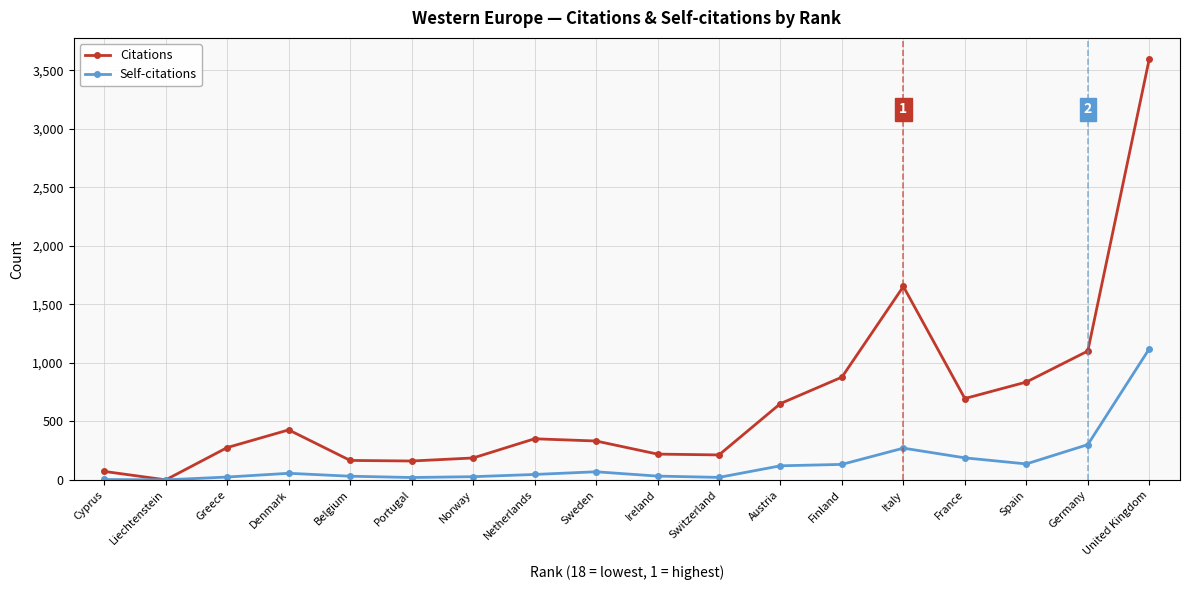

Reading left to right, list all the values displayed in this chart.

Citations: Cyprus=72	Liechtenstein=0	Greece=276	Denmark=427	Belgium=166	Portugal=161	Norway=187	Netherlands=351	Sweden=332	Ireland=220	Switzerland=213	Austria=652	Finland=878	Italy=1653	France=695	Spain=836	Germany=1101	United Kingdom=3598
Self-citations: Cyprus=3	Liechtenstein=0	Greece=24	Denmark=56	Belgium=31	Portugal=20	Norway=27	Netherlands=46	Sweden=69	Ireland=32	Switzerland=21	Austria=120	Finland=132	Italy=271	France=188	Spain=136	Germany=301	United Kingdom=1120